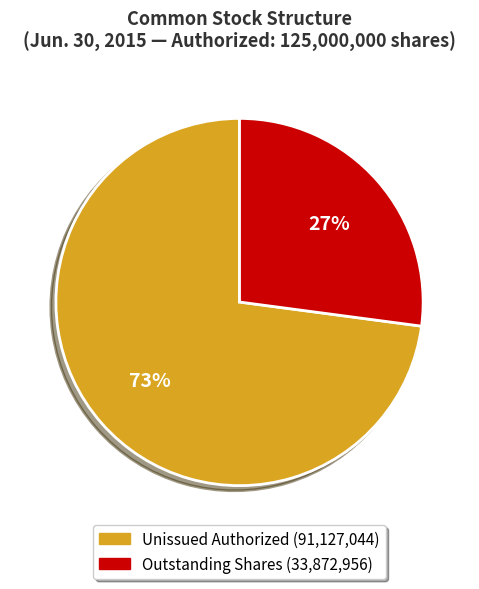

To the nearest percent, what is the average slice percentage?

50%